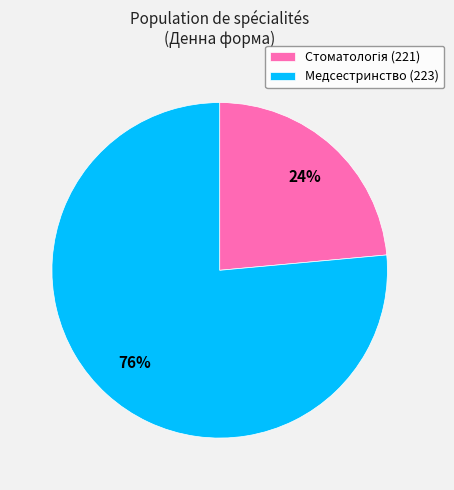

To the nearest percent, what percentage of the pie is Медсестринство (223)?

76%